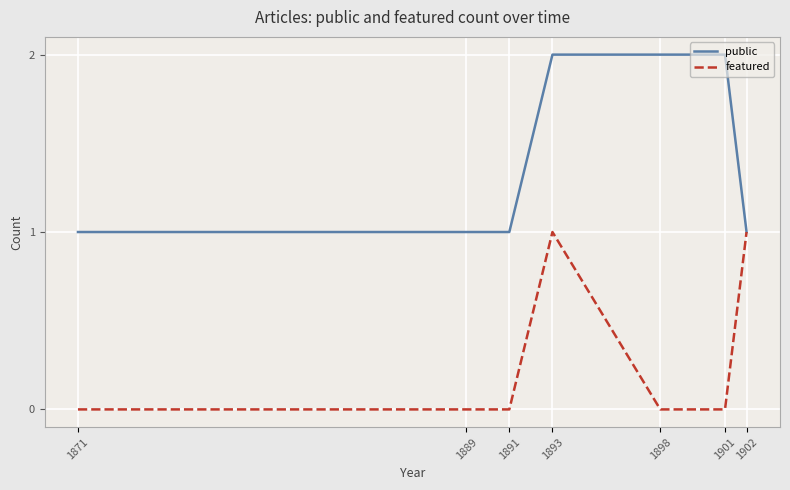

Is the value of featured at 1871 greater than the value of public at 1901?

No